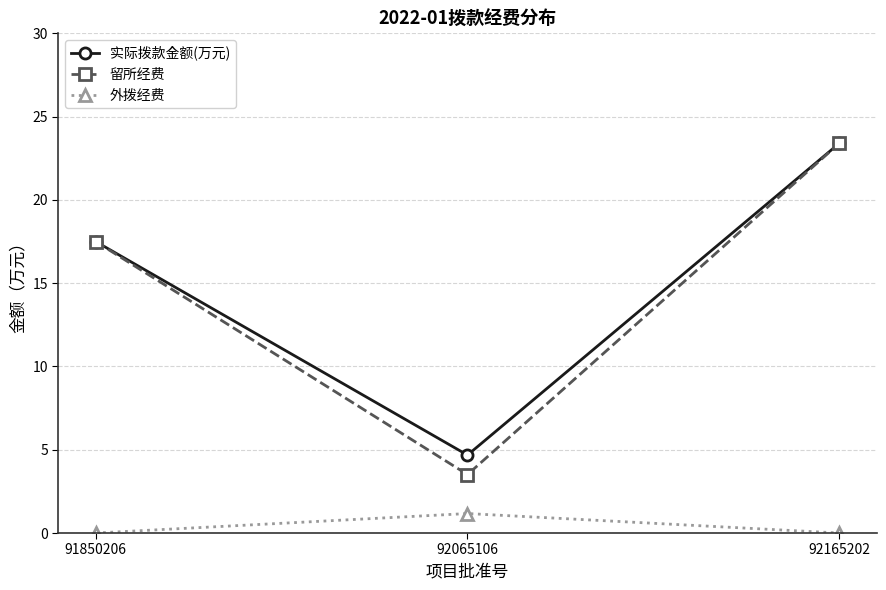

Which series has the largest range (max minus min)?

留所经费